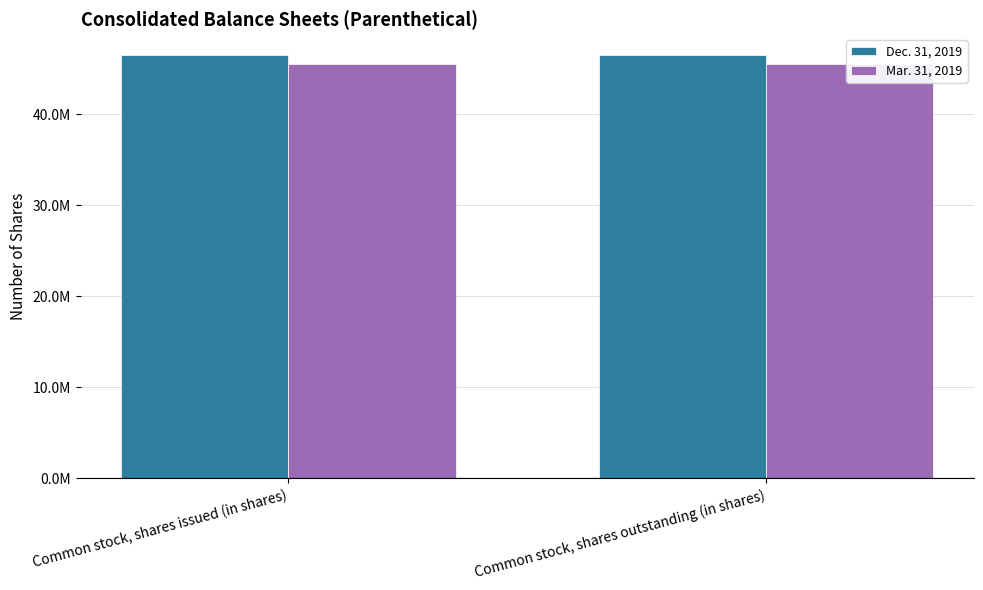

Reading right to left, extract all data points from this chart.

Dec. 31, 2019: 46497000	46497000
Mar. 31, 2019: 45582000	45582000